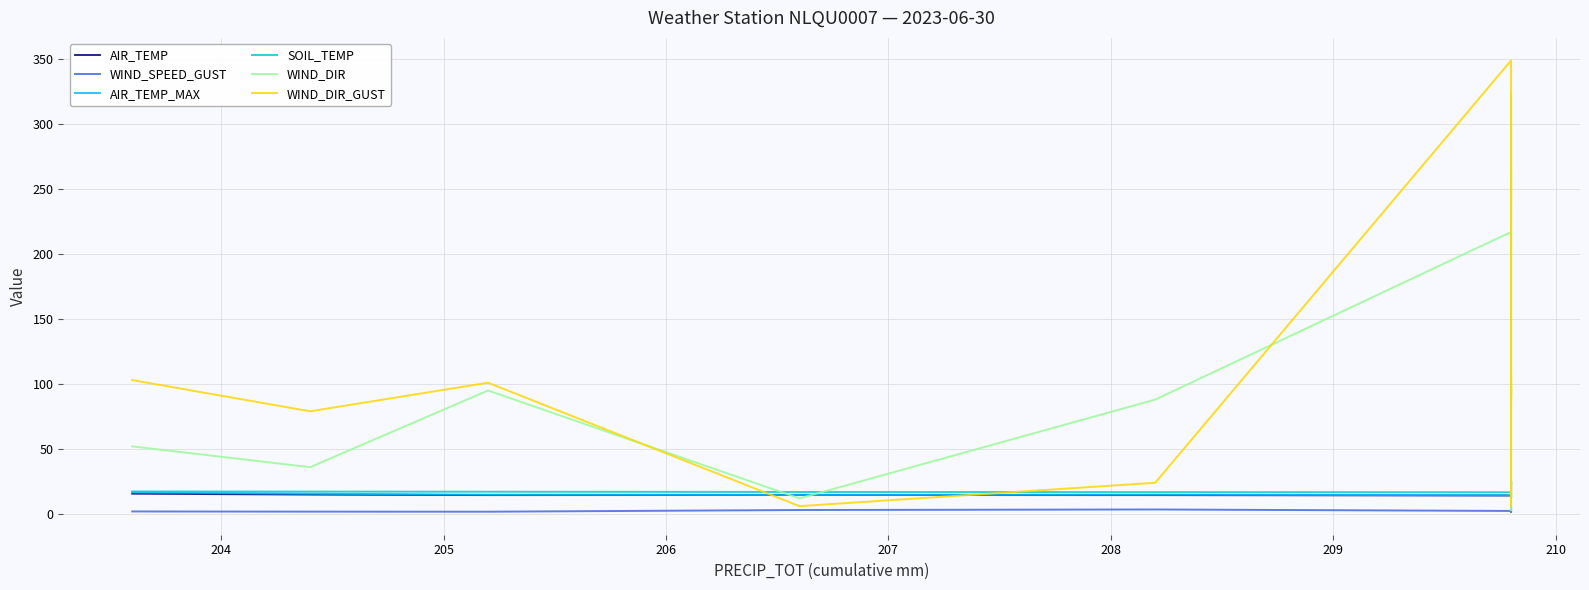

Which series has the largest total across all categories?

WIND_DIR